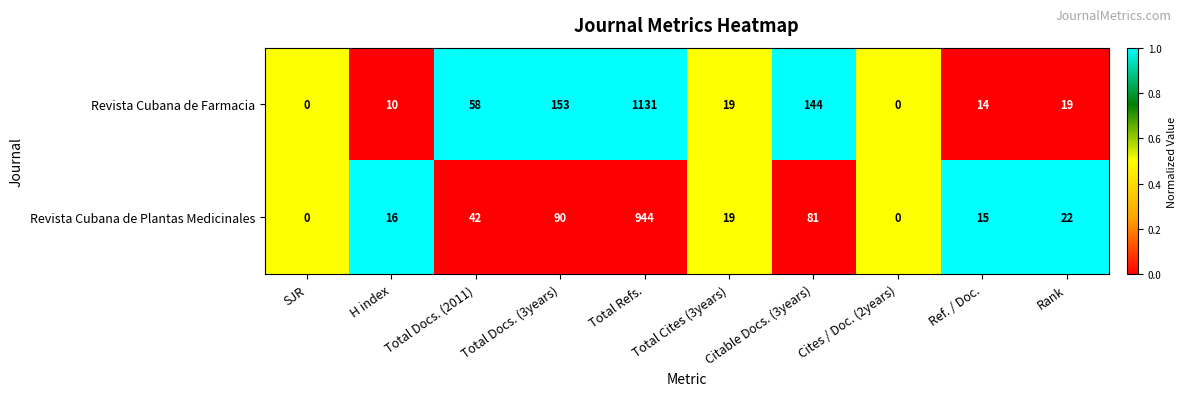

Which series has the widest spread of values?

Revista Cubana de Farmacia